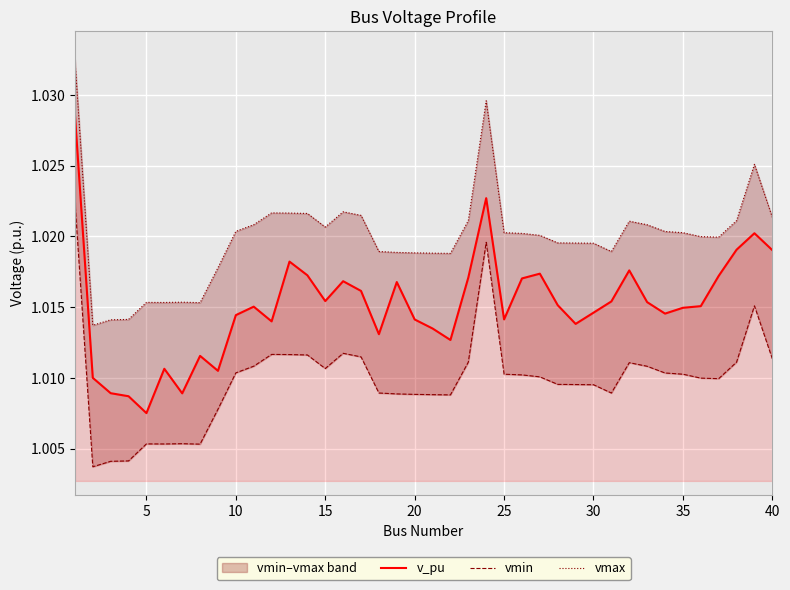

Where is v_pu nearest to the value 1?

5